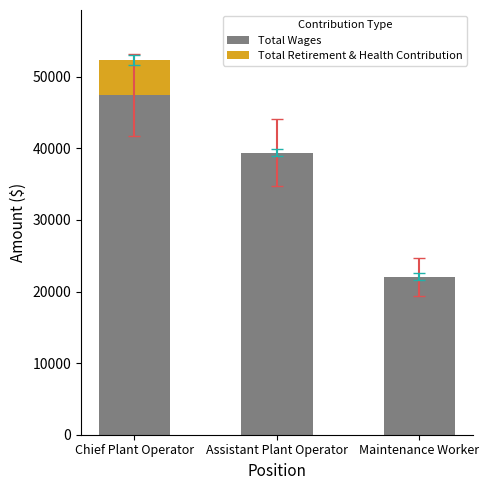

What is the sum of the Total Wages values at Chief Plant Operator and Assistant Plant Operator?

86862